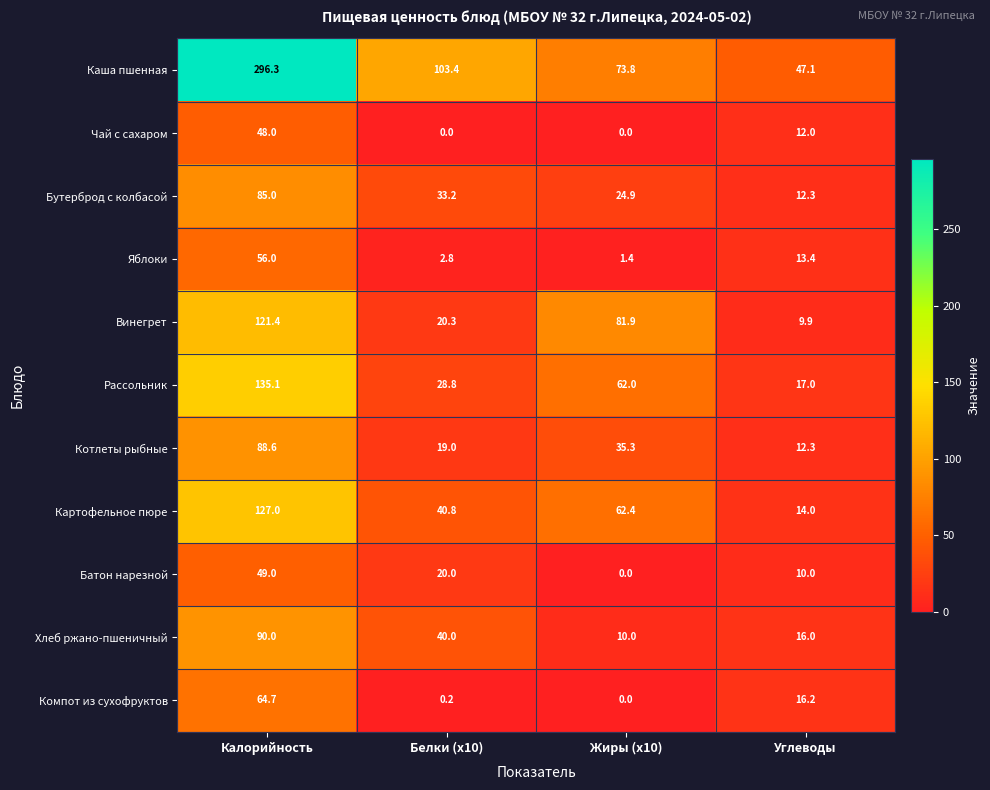

The Яблоки series shows 25.9 at Калорийность. True or false?

False